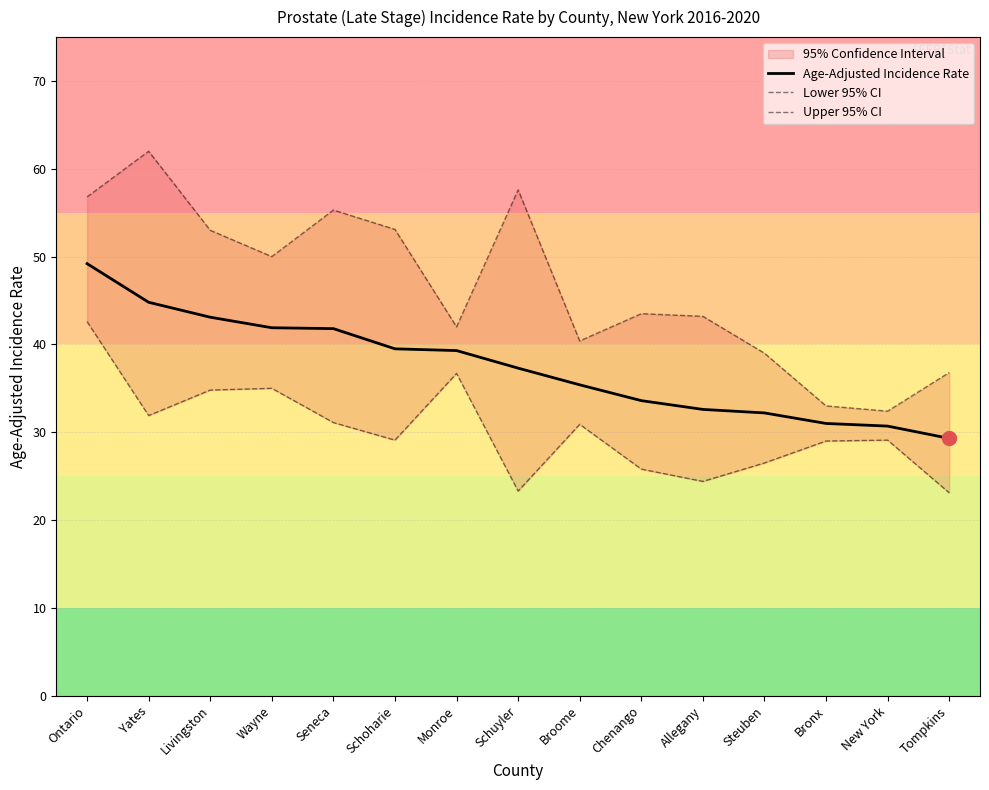

What is the maximum value for Age-Adjusted Incidence Rate?

49.2